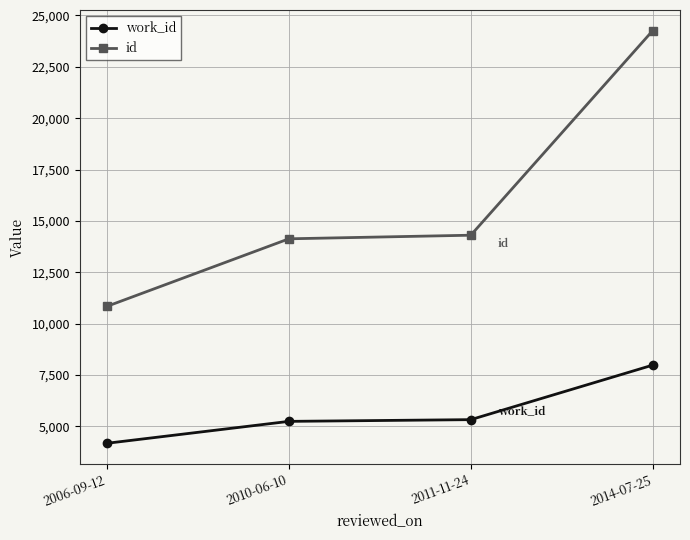

Read the id value at 2014-07-25, to the nearest 100.

24300